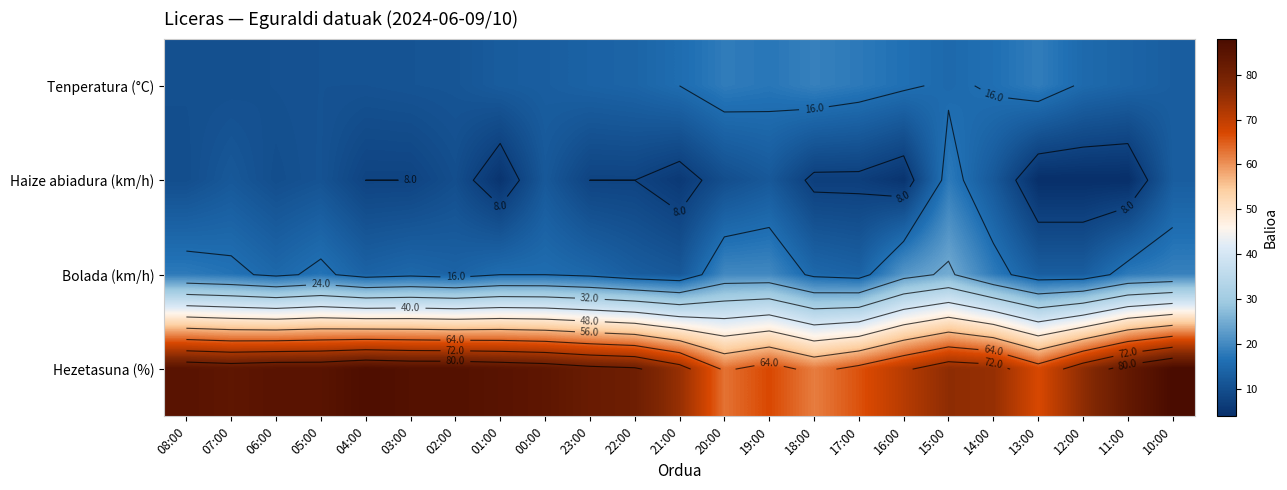

The Tenperatura (°C) series shows 17.9 at 17:00. True or false?

True